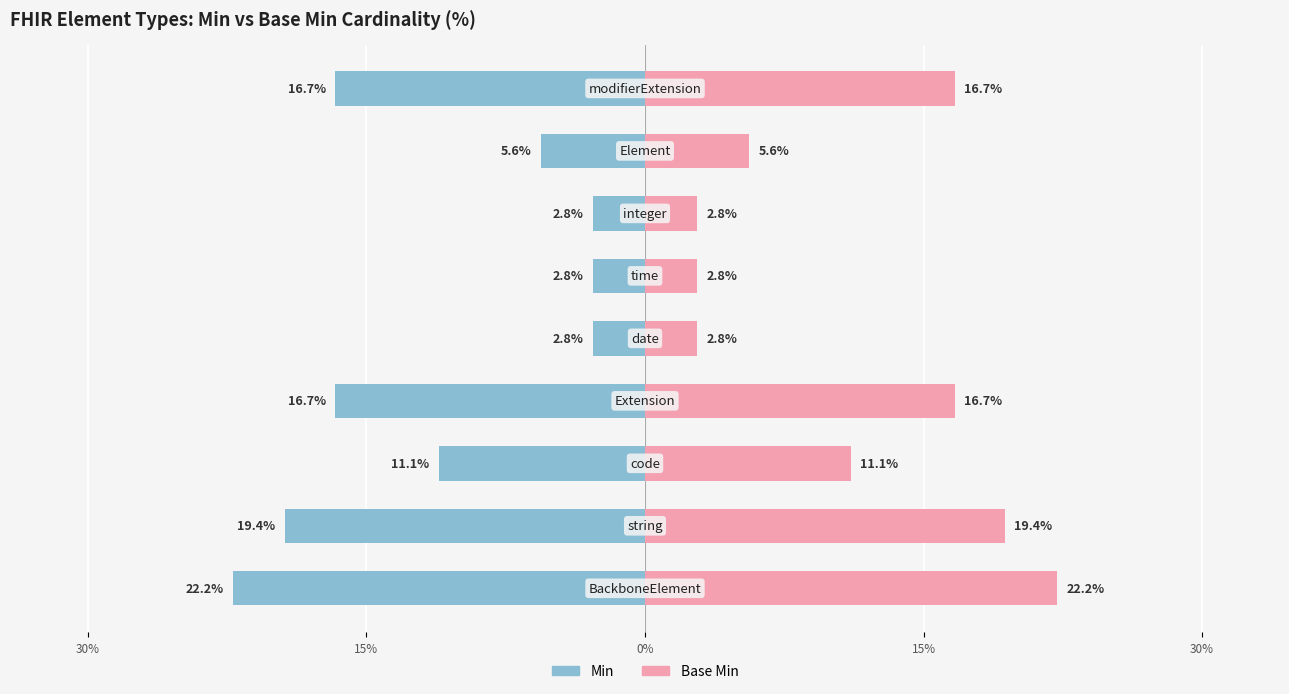

Is the value of Base Min at code greater than the value of Min at date?

Yes